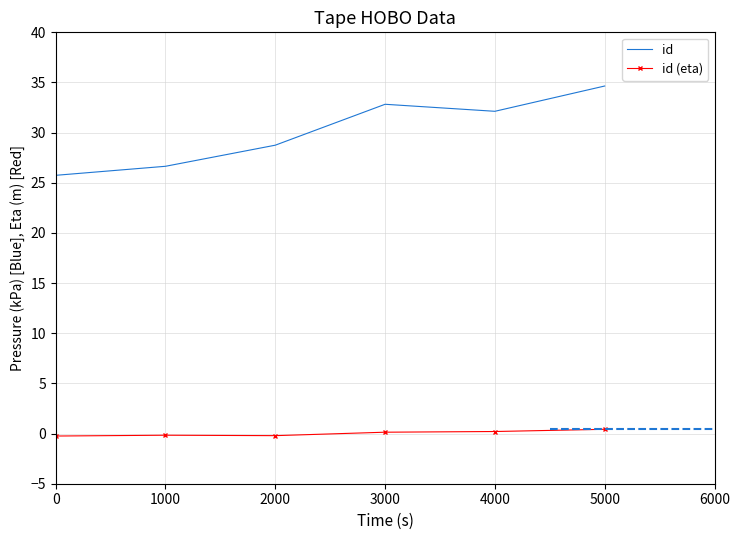

True or false: id and id (eta) cross at least once.

False